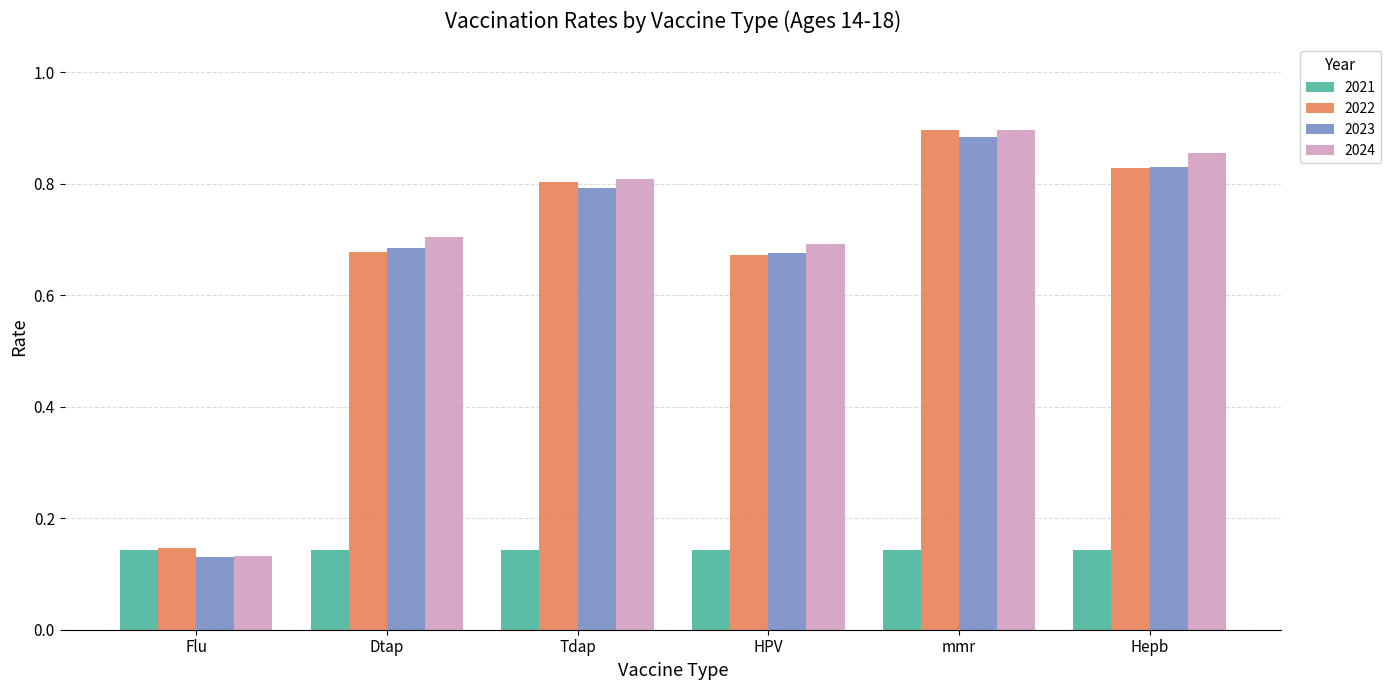

How many 2023 values are between 0 and 1?

6